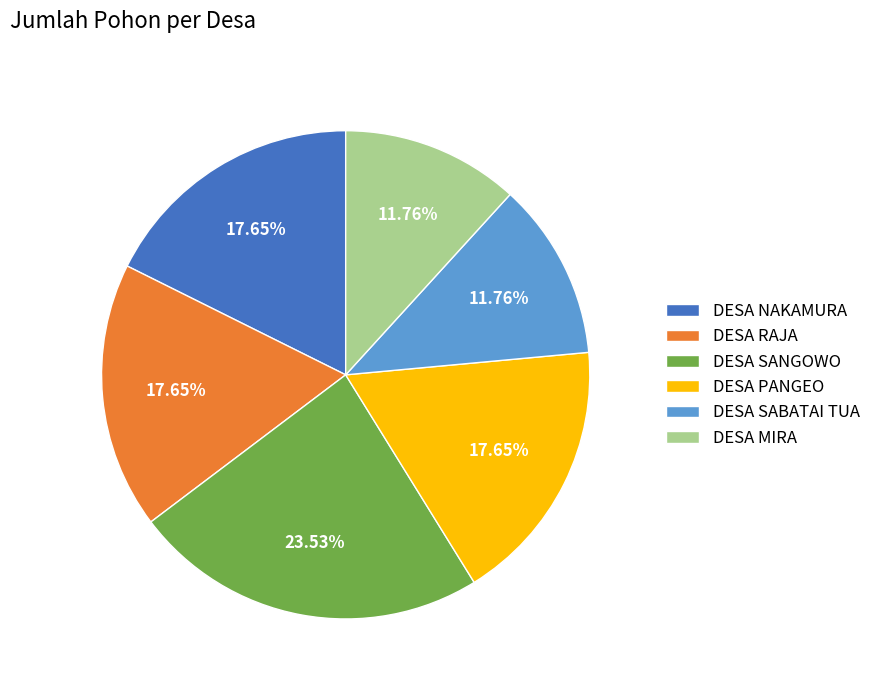

To the nearest percent, what is the difference between the largest and smallest slice percentages?

12%